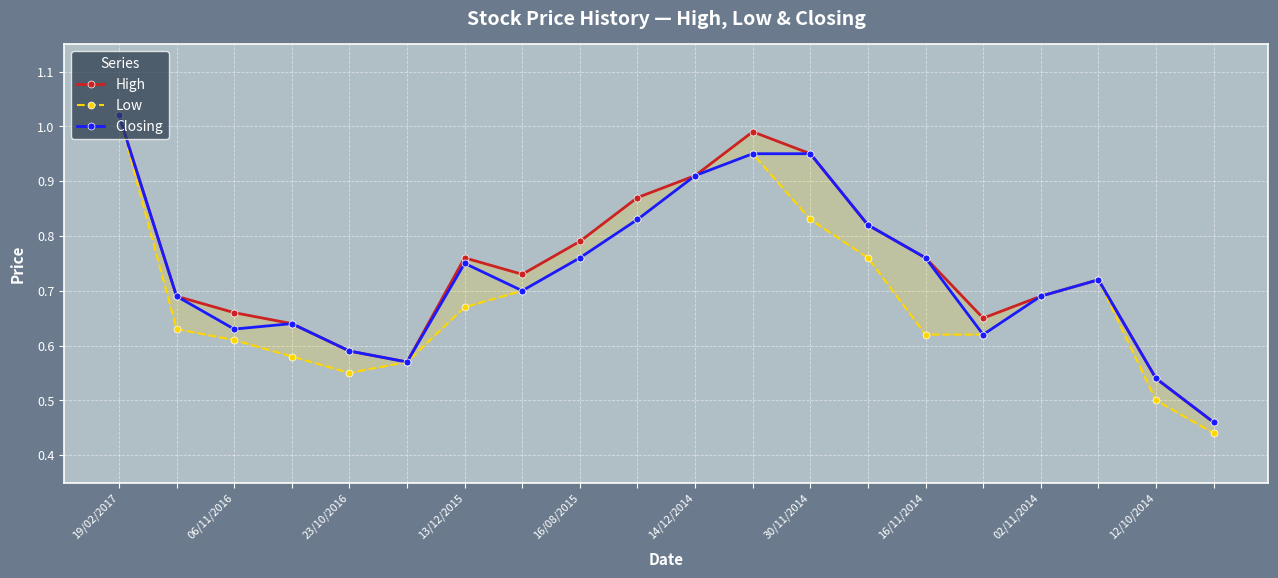

At which label does Closing reach its peak?

19/02/2017